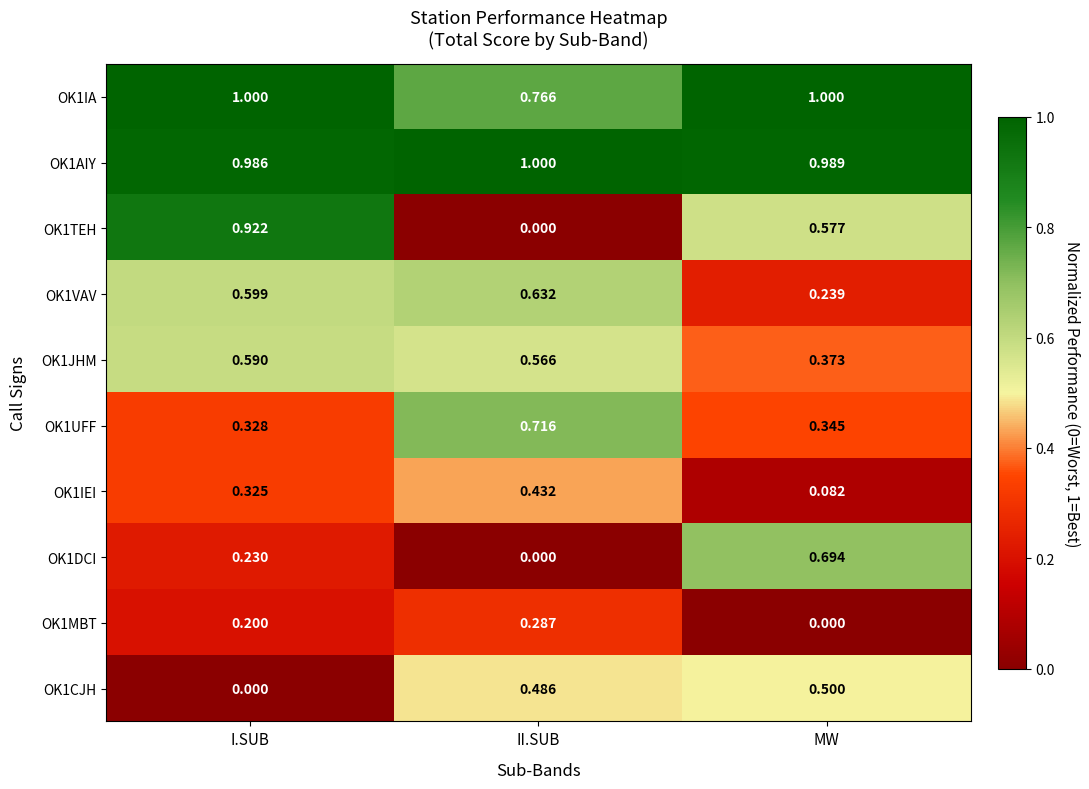

At which label does OK1IA reach its minimum?

II.SUB